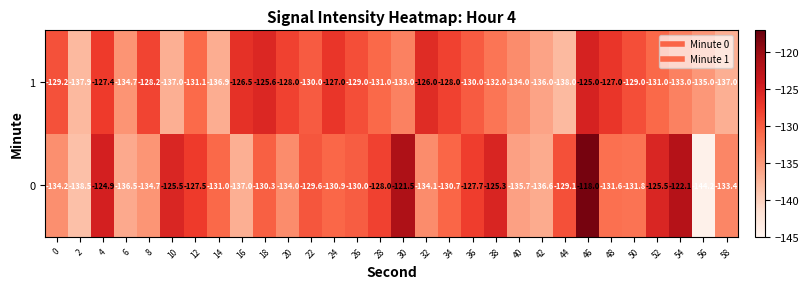

What is the sum of the 1 values at 16 and 28?

-257.5